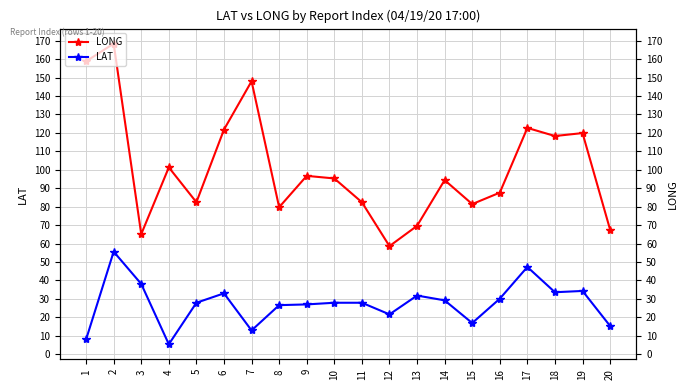

What is the total value across all series at 12?

80.2